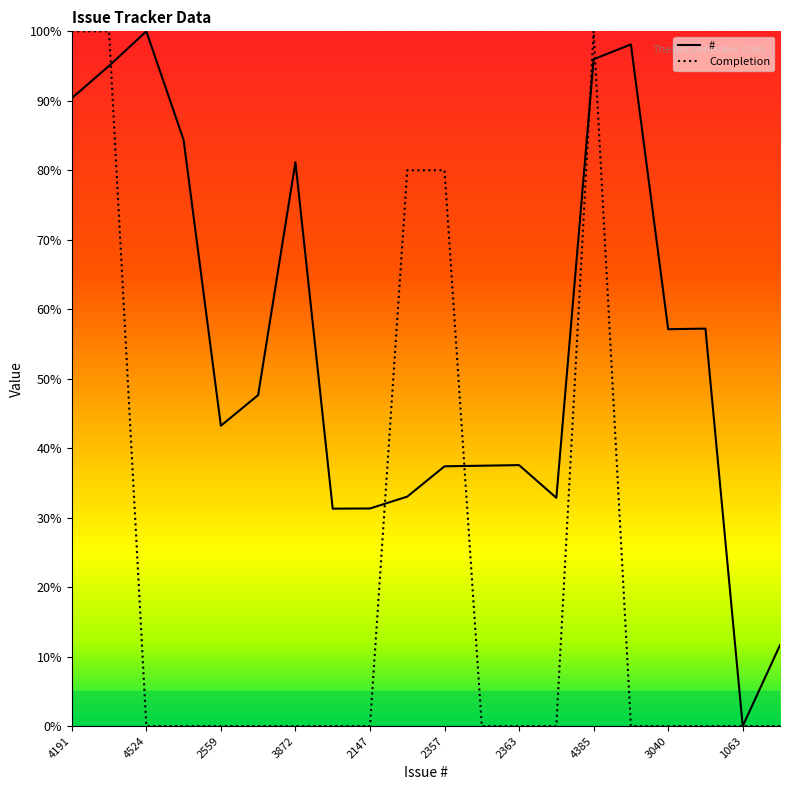

Reading left to right, extract all data points from this chart.

#: 90.4	95.0	100.0	84.4	43.2	47.6	81.2	31.3	31.3	33.0	37.4	37.5	37.6	32.9	96.0	98.1	57.1	57.2	0.0	11.6
Completion: 100.0	100.0	0.0	0.0	0.0	0.0	0.0	0.0	0.0	80.0	80.0	0.0	0.0	0.0	100.0	0.0	0.0	0.0	0.0	0.0